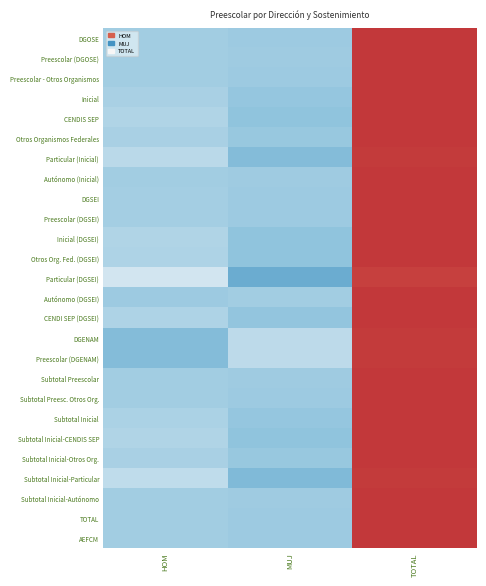

Which has a higher value, TOTAL or HOM?

TOTAL